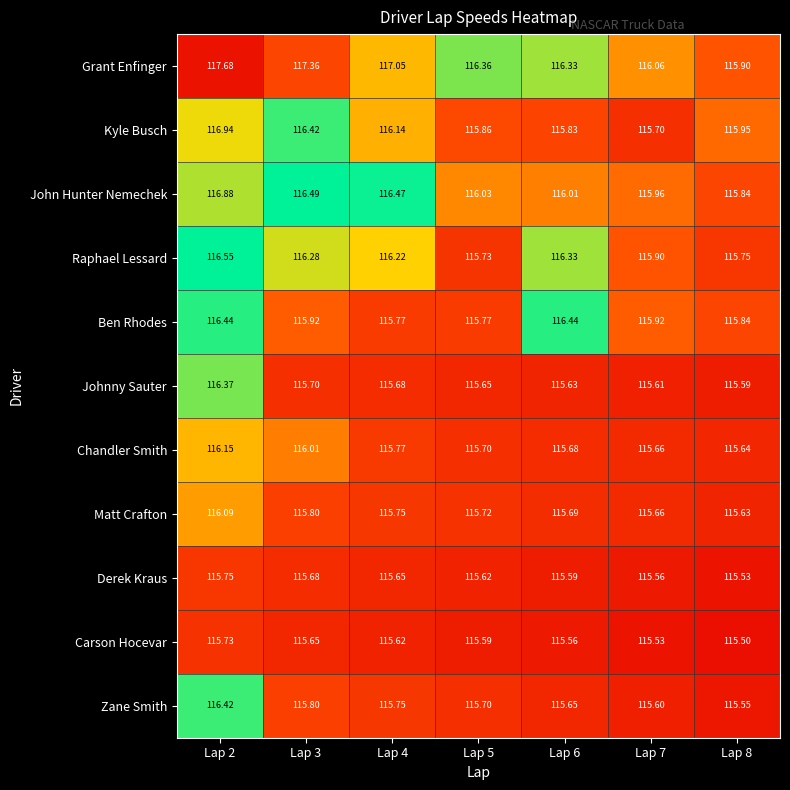

Which series changed the most between Lap 3 and Lap 5?

Grant Enfinger